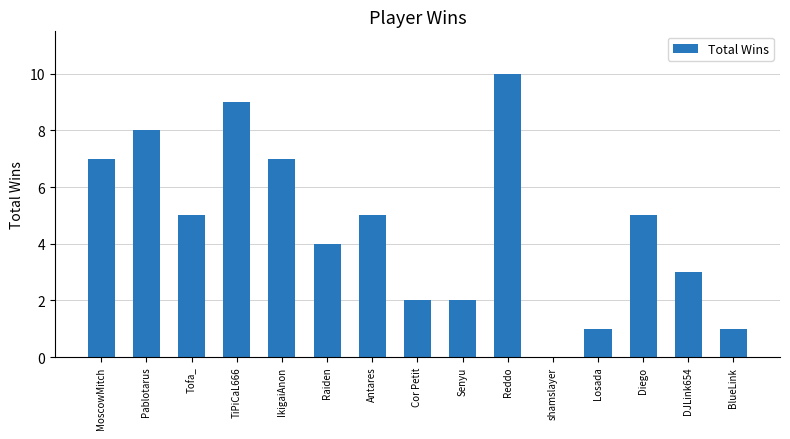

Between DJLink654 and Antares, which is larger?

Antares